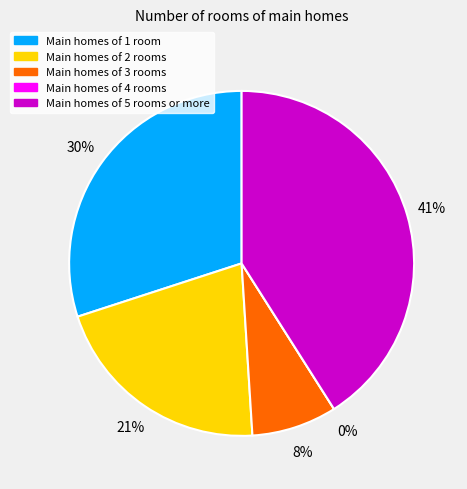

How many slices are in this pie chart?

5